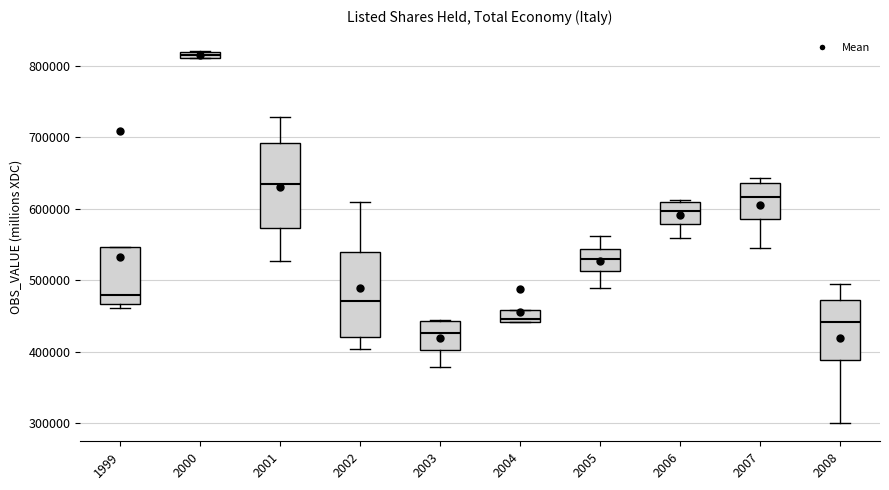

Where is the upper edge of the box at x = 2004 on the y-axis? The values are not printed on the chart, so give them approximately, as read against the axis.

460000